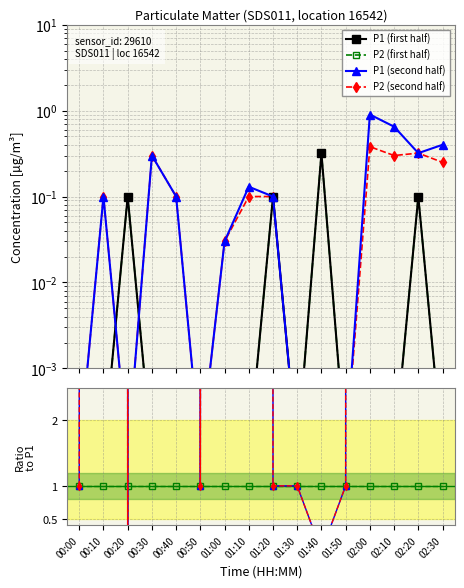

True or false: P1 and P2 intersect in this chart.

False